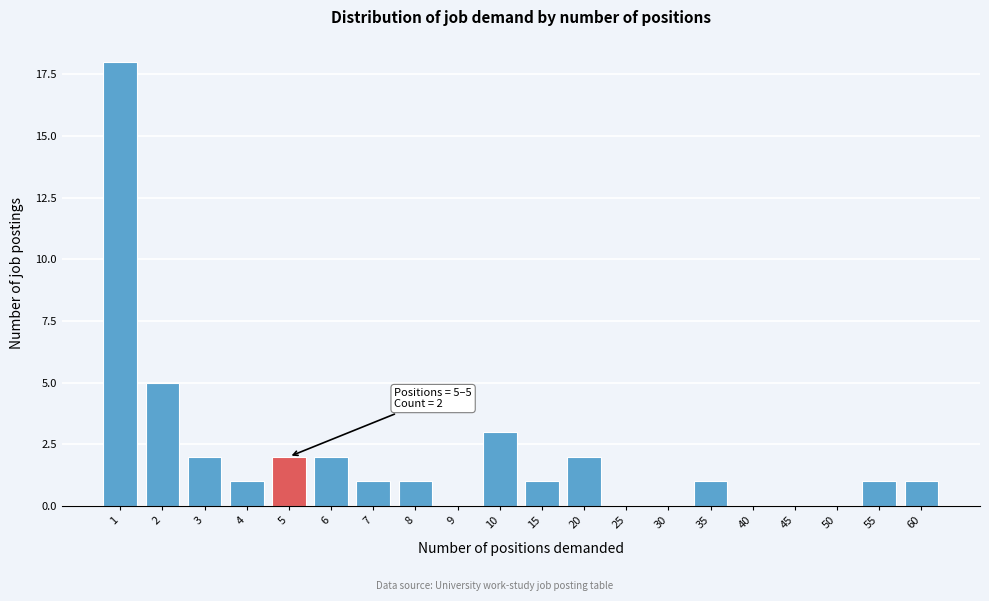

Reading left to right, list all the values displayed in this chart.

1=18	2=5	3=2	4=1	5=2	6=2	7=1	8=1	9=0	10=3	15=1	20=2	25=0	30=0	35=1	40=0	45=0	50=0	55=1	60=1